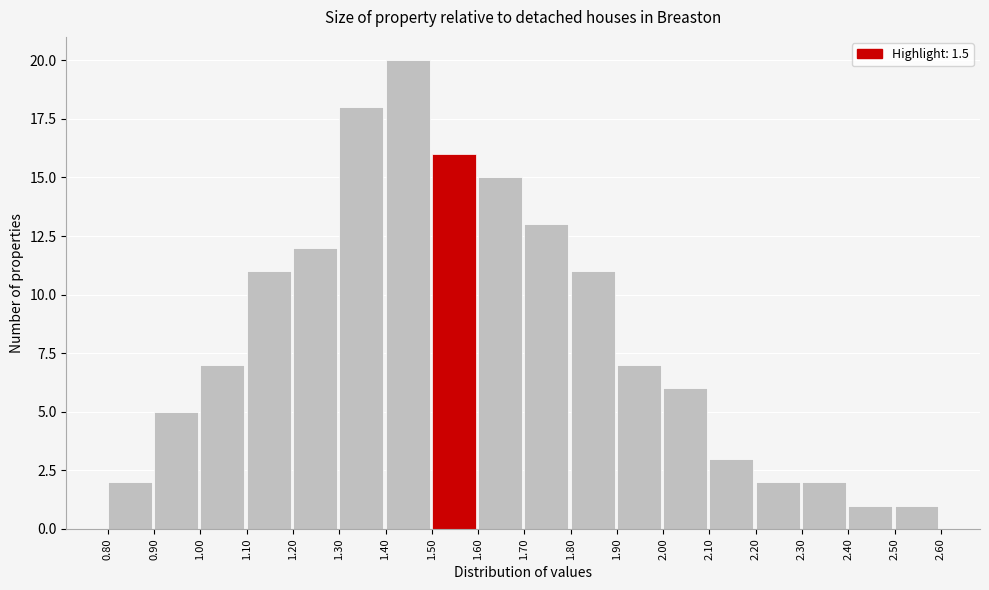

What is the height of the bar covering 2.40 to 2.50 on the x-axis? The values are not printed on the chart, so give them approximately, as read against the axis.

1